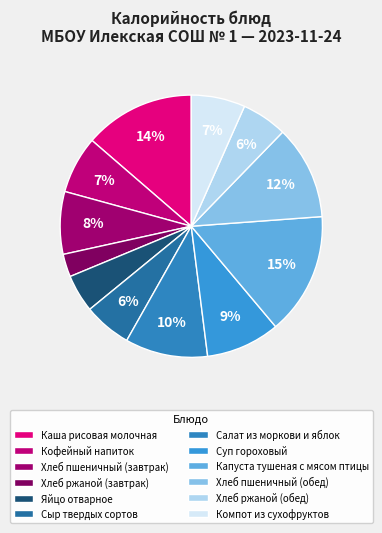

Is it true that Компот из сухофруктов is 1% of the pie?

False